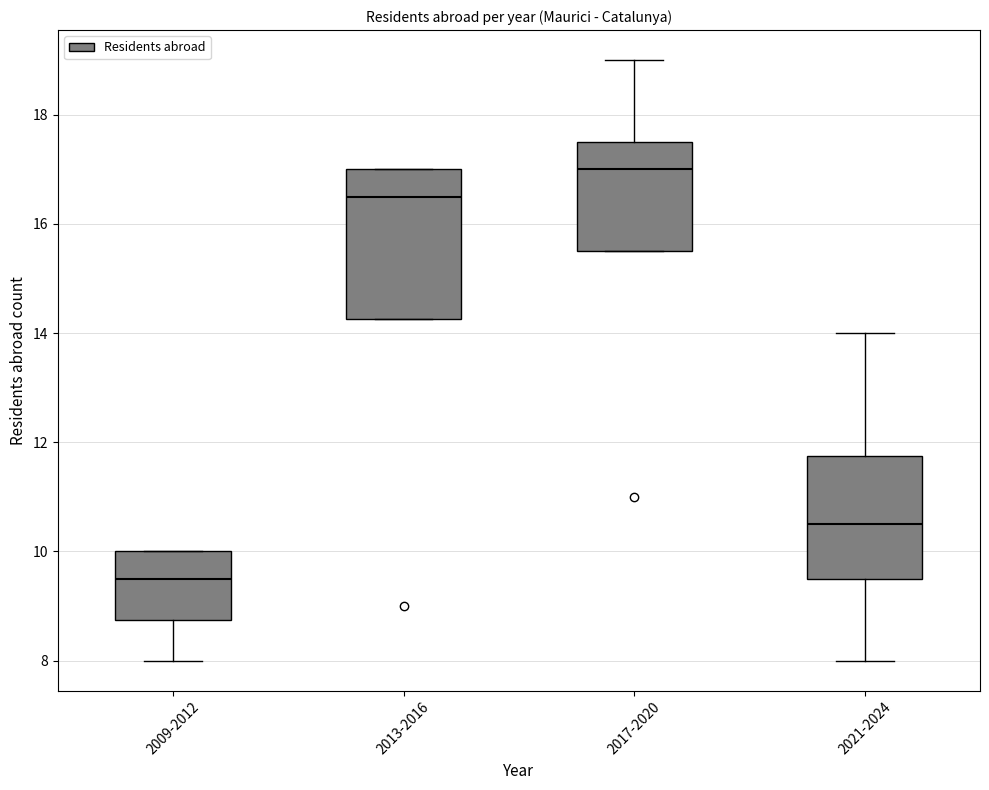

Reading left to right, read every box against the y-axis: the position of its median line, the range the box covers, and the ends of its whiskers. The values are not printed on the chart, so give them approximately, as read against the axis.

2009-2012: median 9.6, box 8.8 to 10.0, whiskers 8.0 to 10.0
2013-2016: median 16.6, box 14.2 to 17.0, whiskers 14.2 to 17.0
2017-2020: median 17.0, box 15.6 to 17.6, whiskers 15.6 to 19.0
2021-2024: median 10.6, box 9.6 to 11.8, whiskers 8.0 to 14.0